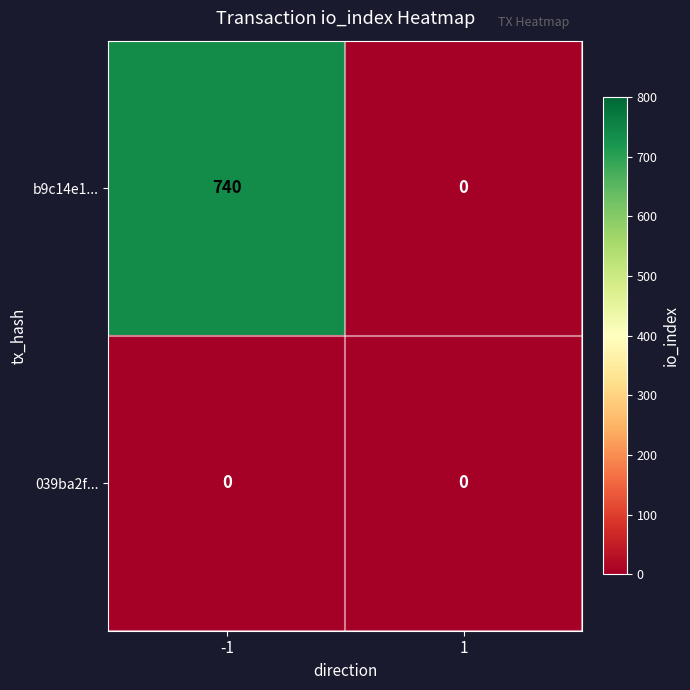

What is the maximum value shown in the chart?

740